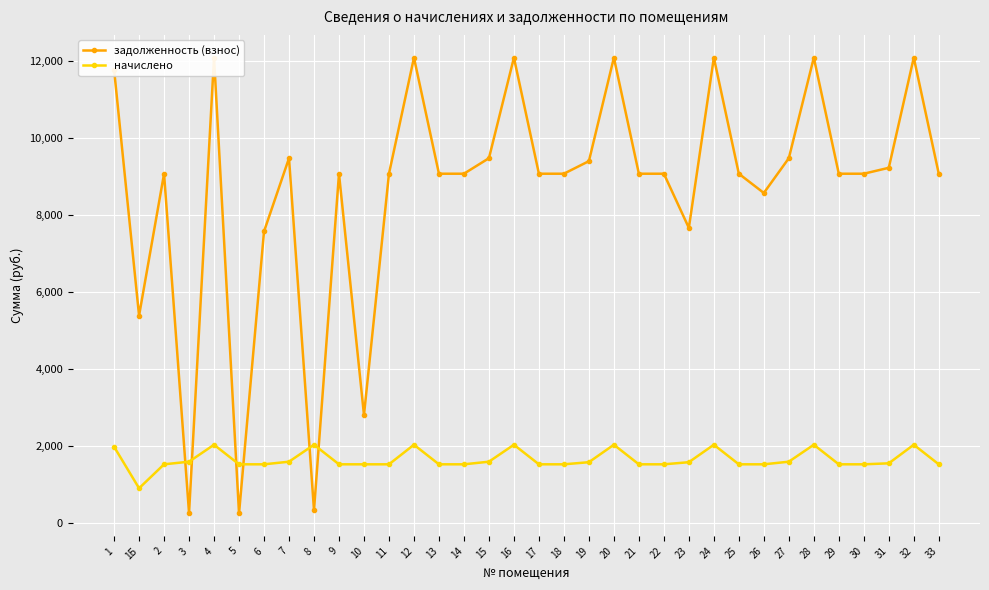

How many intersections are there between начислено and задолженность (взнос)?

6